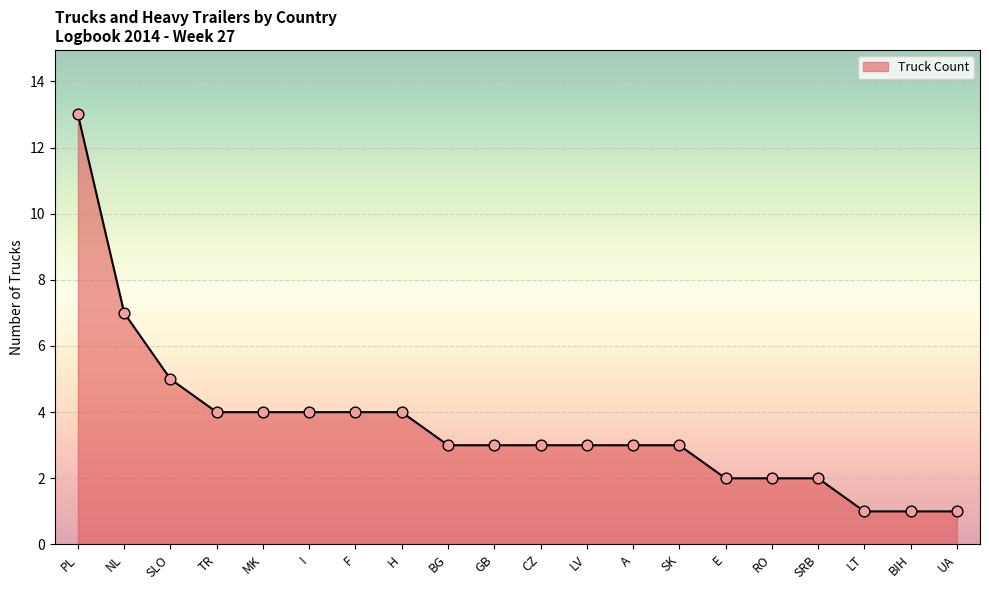

Between H and LV, which is larger?

H